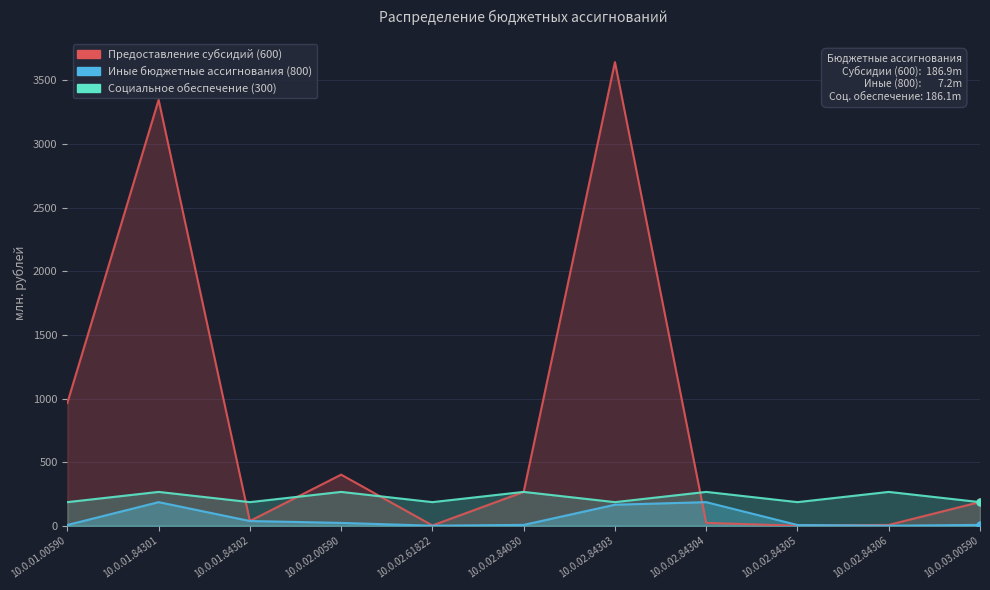

What is the average value of the Социальное обеспечение (300) series?

222.7